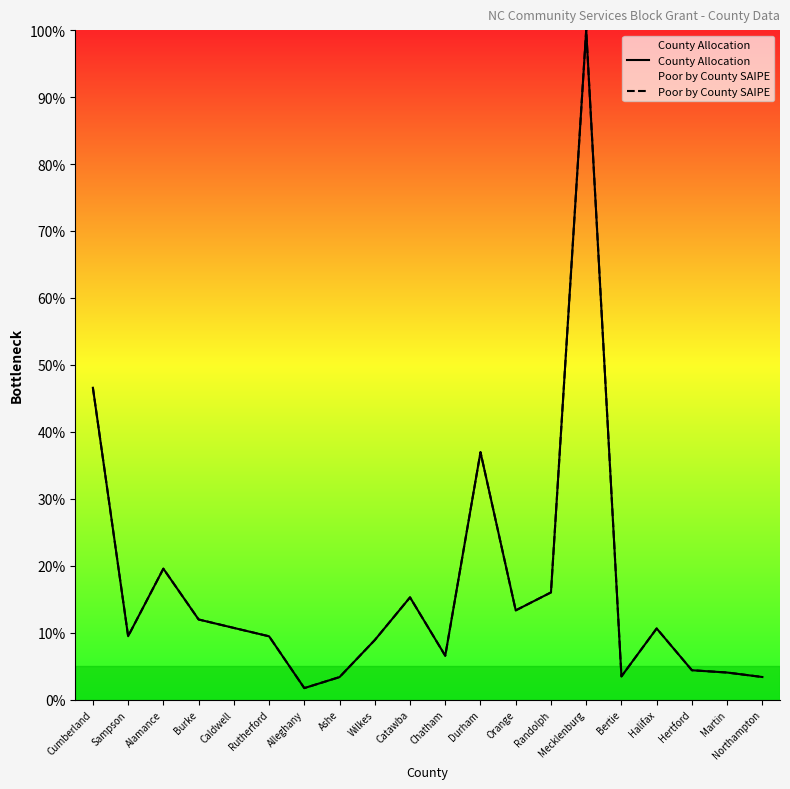

Which series has the largest total across all categories?

County Allocation